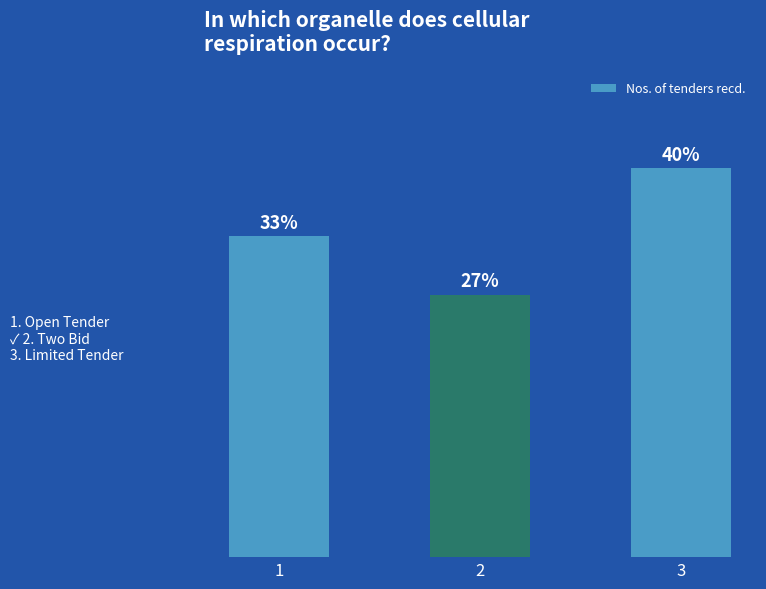

List the labels in order of value, largest first.

3, 1, 2